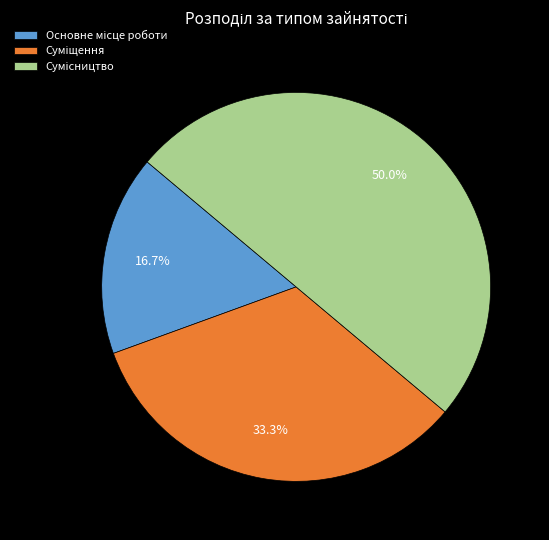

How many segments does this pie chart have?

3